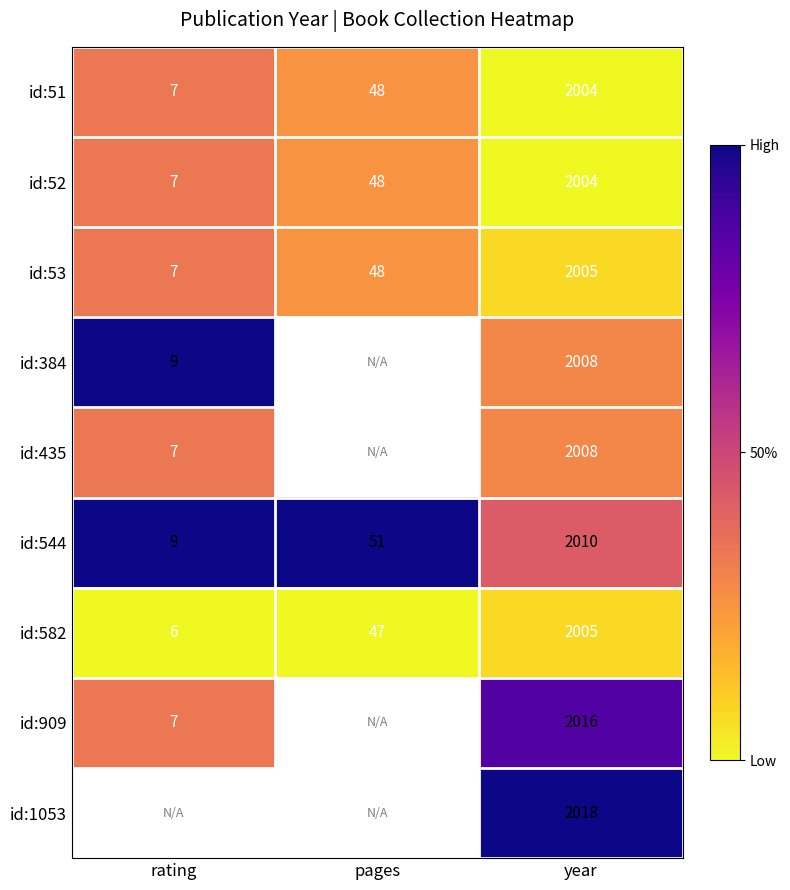

At which label does id:582 reach its minimum?

rating